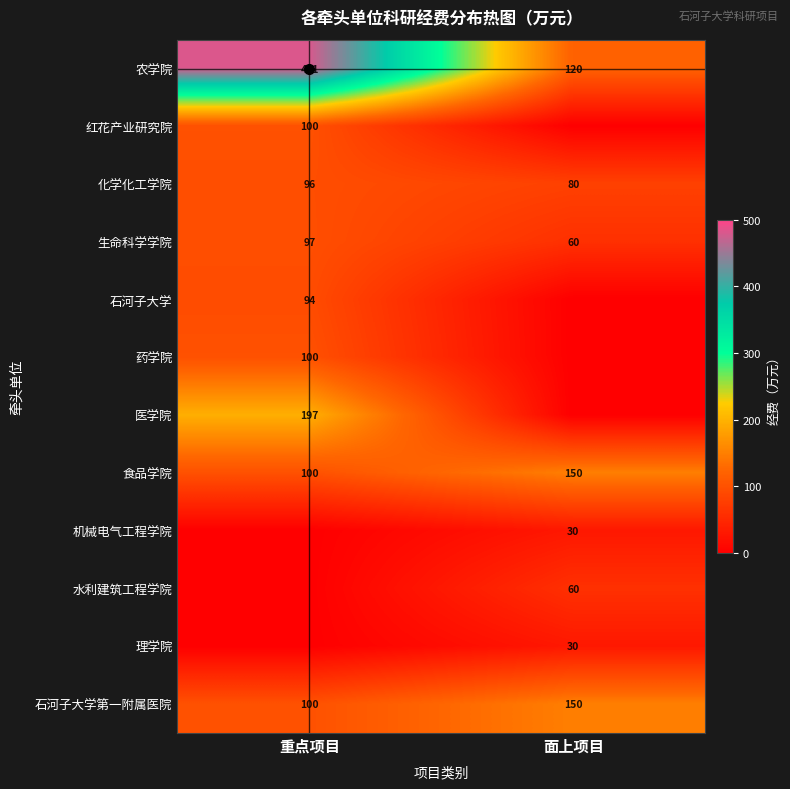

Where is 食品学院 nearest to the value 125?

重点项目